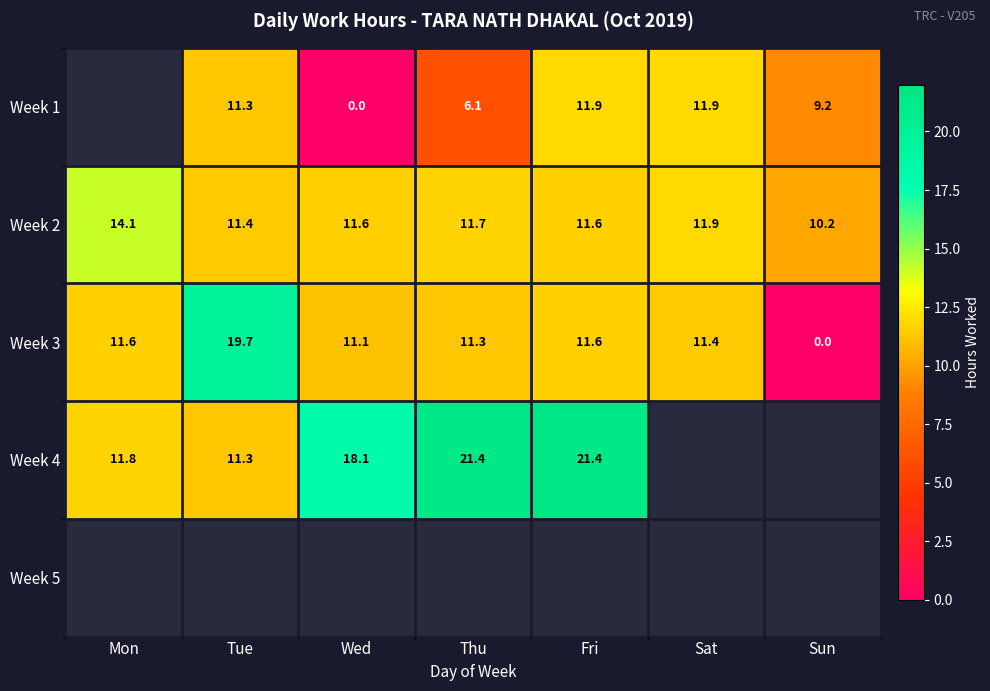

Where is Week 2 nearest to the value 12?

Sat